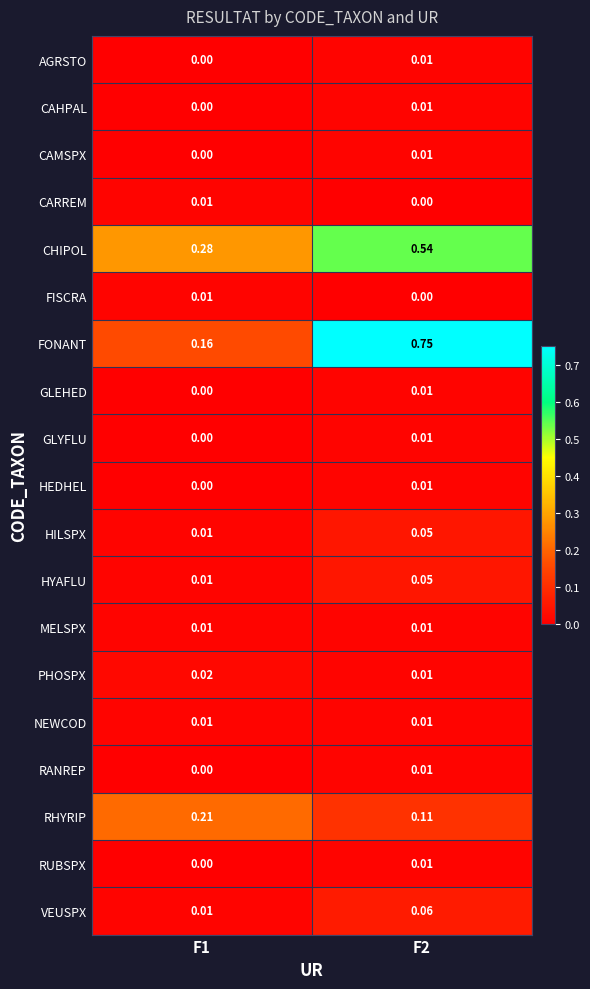

Which series has the largest total across all categories?

FONANT